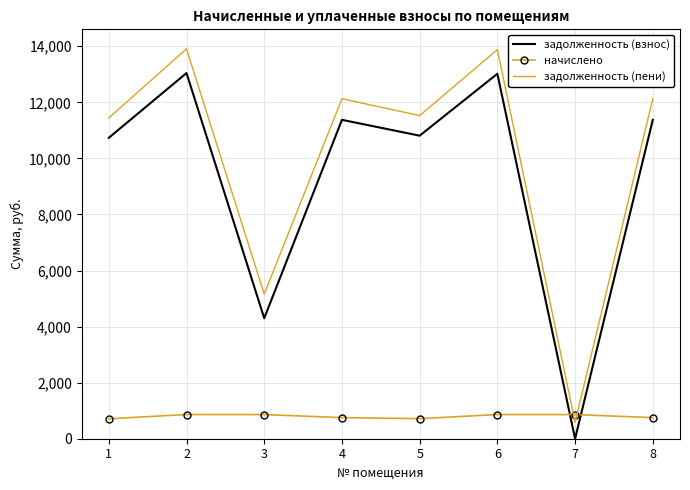

Which series ends up on top after the final intersection of задолженность (пени) and начислено?

задолженность (пени)